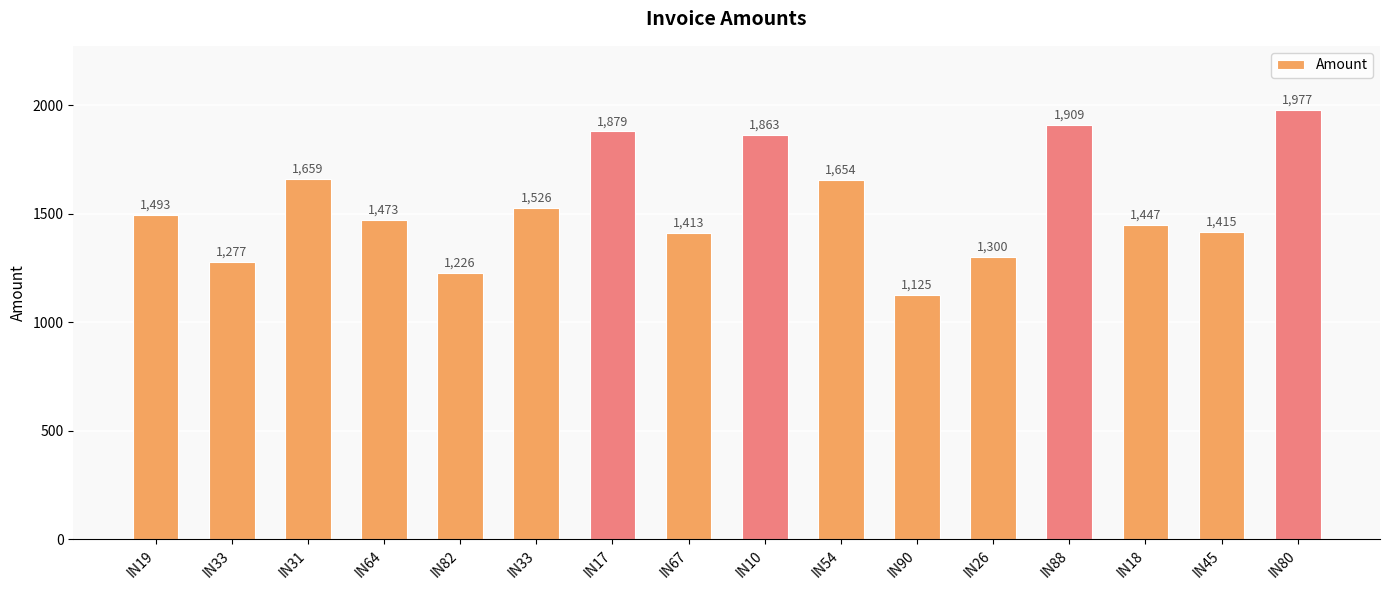

How many values are below 1493?

8